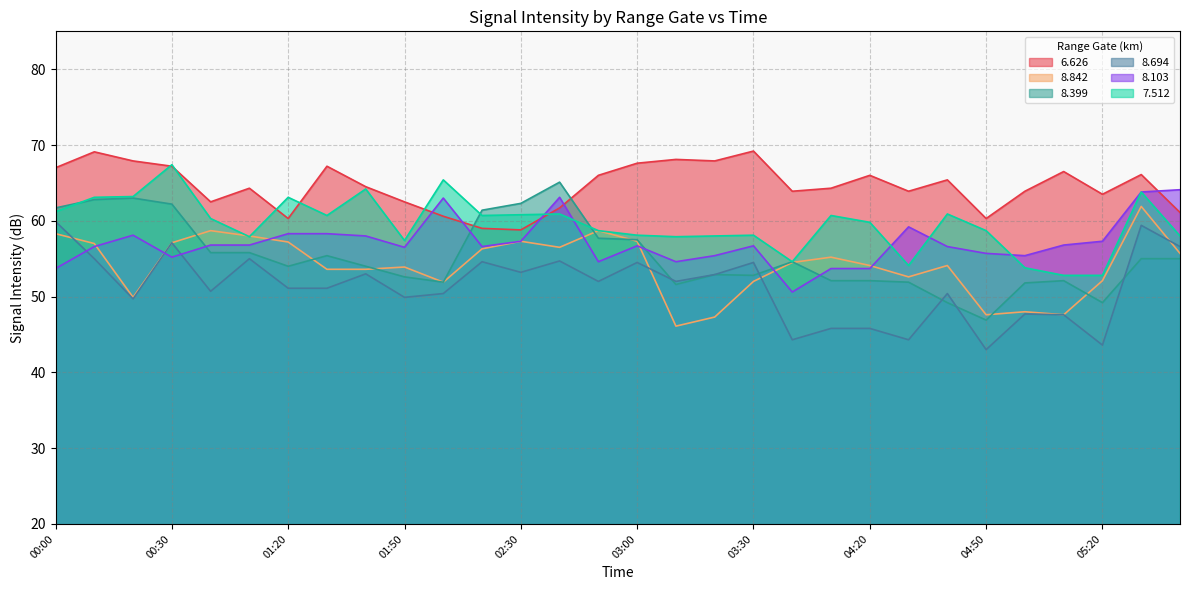

At which label does   7.512 reach its minimum?

05:10